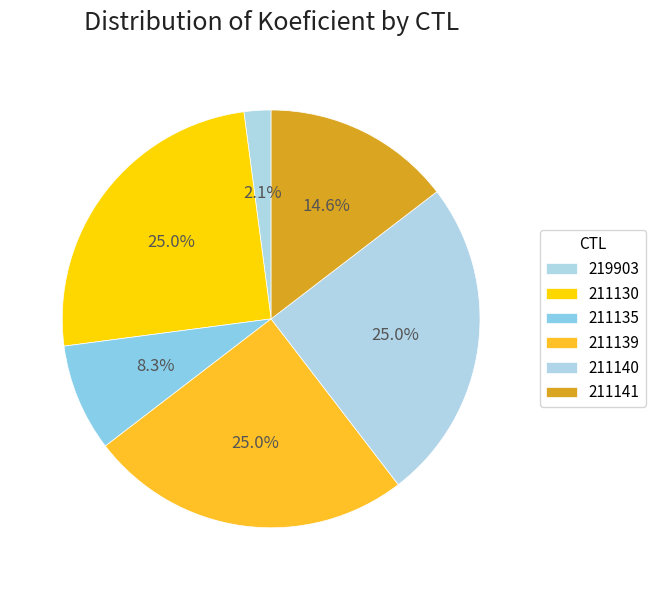

Count the number of slices in the pie.

6